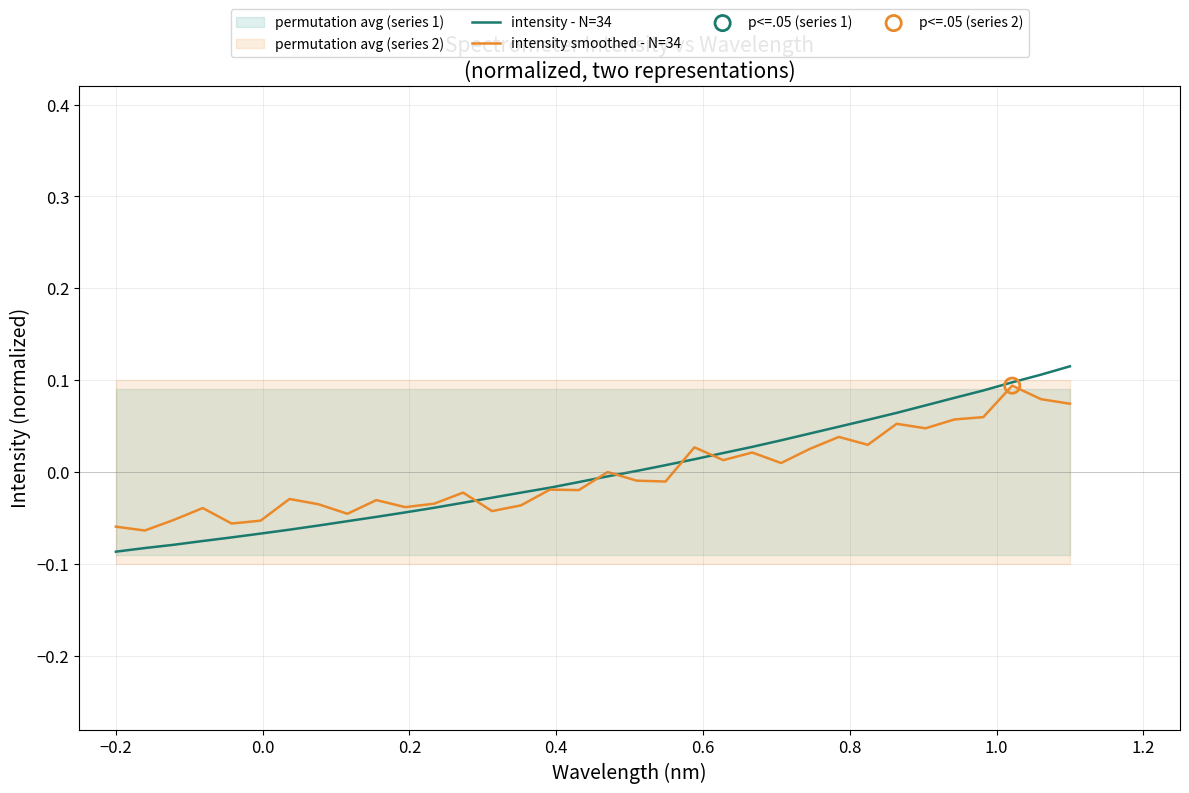

What are all the series names shown in the legend?

intensity - N=34, intensity smoothed - N=34